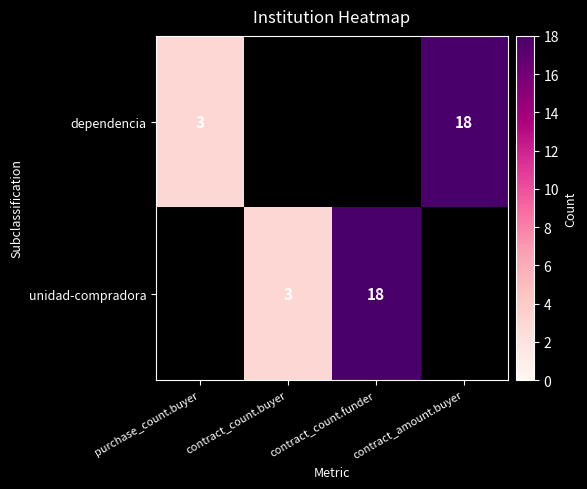

How many categories are shown in the chart?

4